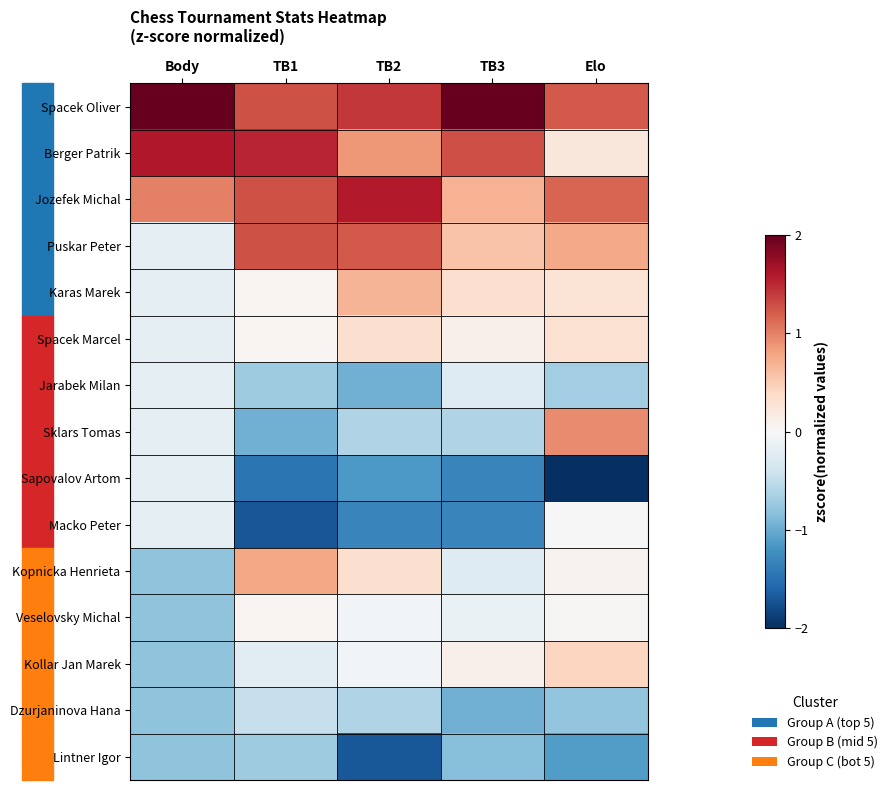

Reading left to right, extract all data points from this chart.

Spacek Oliver: Body=2.8	TB1=1.3	TB2=1.4	TB3=2.6	Elo=1.2
Berger Patrik: Body=1.6	TB1=1.5	TB2=0.9	TB3=1.3	Elo=0.2
Jozefek Michal: Body=1.0	TB1=1.3	TB2=1.6	TB3=0.7	Elo=1.2
Puskar Peter: Body=-0.2	TB1=1.3	TB2=1.2	TB3=0.6	Elo=0.8
Karas Marek: Body=-0.2	TB1=0.0	TB2=0.7	TB3=0.3	Elo=0.3
Spacek Marcel: Body=-0.2	TB1=0.0	TB2=0.3	TB3=0.1	Elo=0.3
Jarabek Milan: Body=-0.2	TB1=-0.7	TB2=-1.0	TB3=-0.3	Elo=-0.7
Sklars Tomas: Body=-0.2	TB1=-1.0	TB2=-0.6	TB3=-0.6	Elo=1.0
Sapovalov Artom: Body=-0.2	TB1=-1.5	TB2=-1.1	TB3=-1.3	Elo=-2.8
Macko Peter: Body=-0.2	TB1=-1.7	TB2=-1.3	TB3=-1.3	Elo=-0.0
Kopnicka Henrieta: Body=-0.8	TB1=0.8	TB2=0.3	TB3=-0.3	Elo=0.1
Veselovsky Michal: Body=-0.8	TB1=0.0	TB2=-0.0	TB3=-0.1	Elo=0.0
Kollar Jan Marek: Body=-0.8	TB1=-0.2	TB2=-0.0	TB3=0.1	Elo=0.4
Dzurjaninova Hana: Body=-0.8	TB1=-0.5	TB2=-0.6	TB3=-1.0	Elo=-0.8
Lintner Igor: Body=-0.8	TB1=-0.7	TB2=-1.7	TB3=-0.8	Elo=-1.1